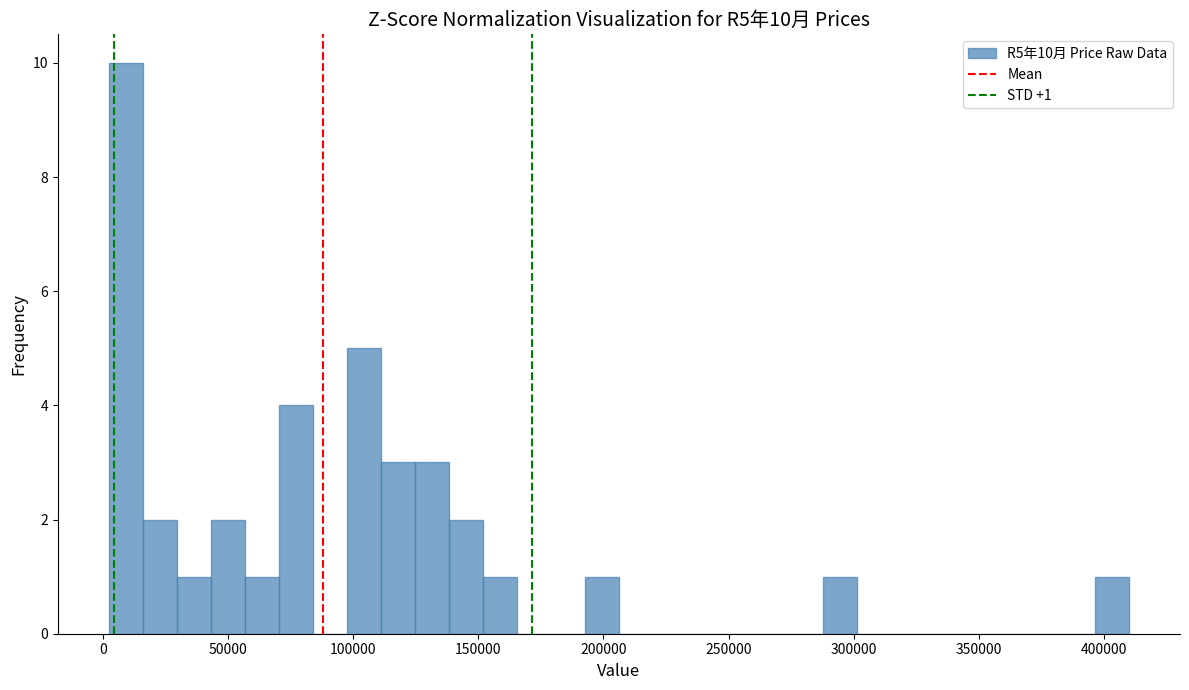

Around what value on the x-axis is the tallest bar? Give the approximate position of its centre, as read against the axis.

10000